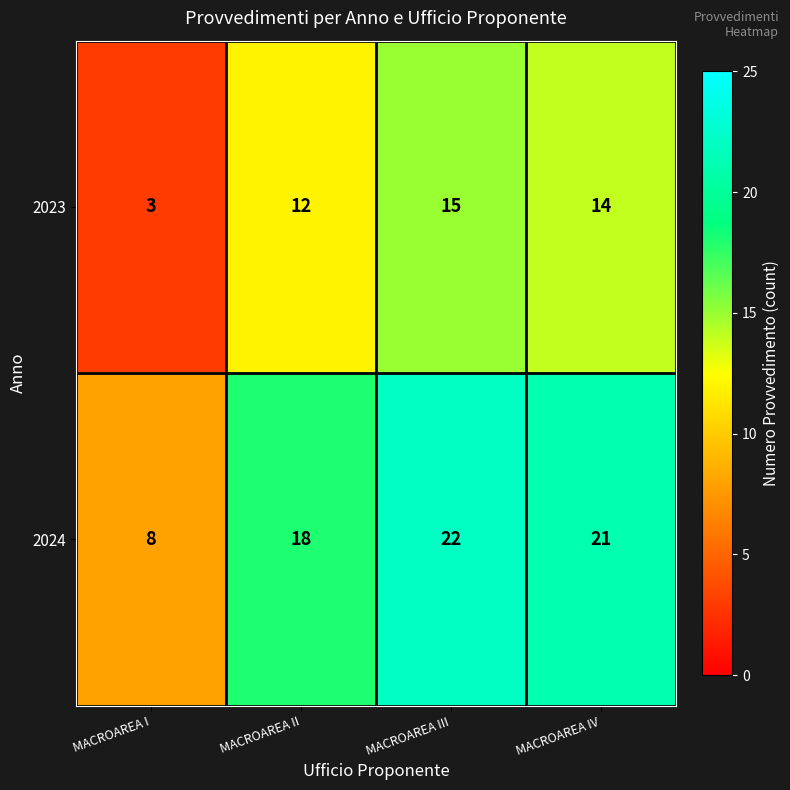

What is the difference between the maximum and second lowest values in the 2024 series?

4